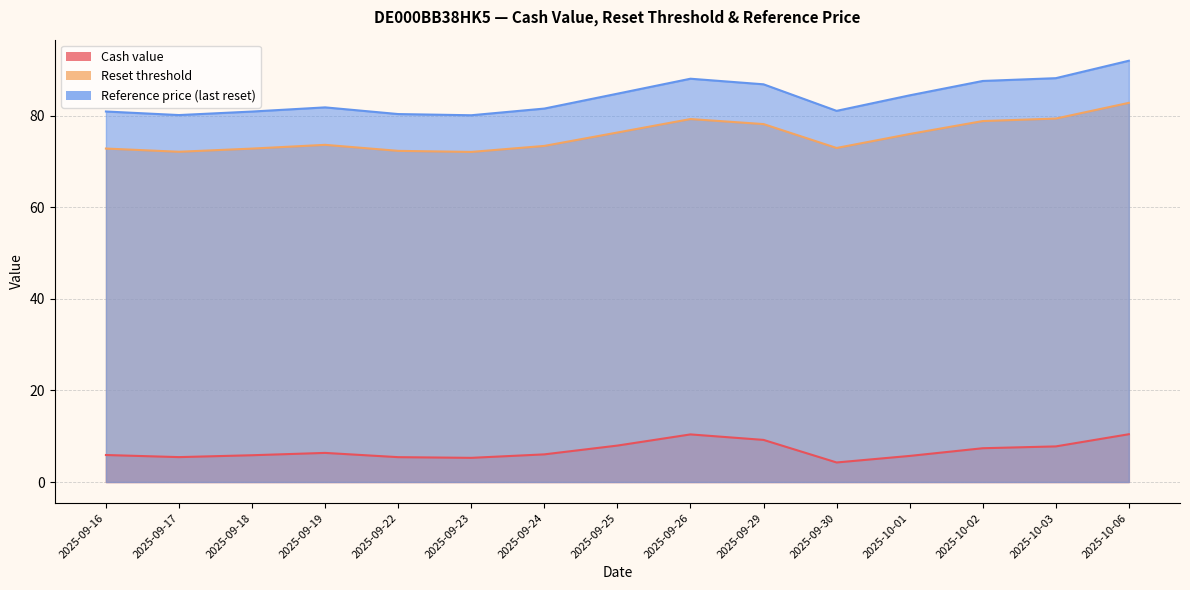

How many lines are shown in the chart?

3